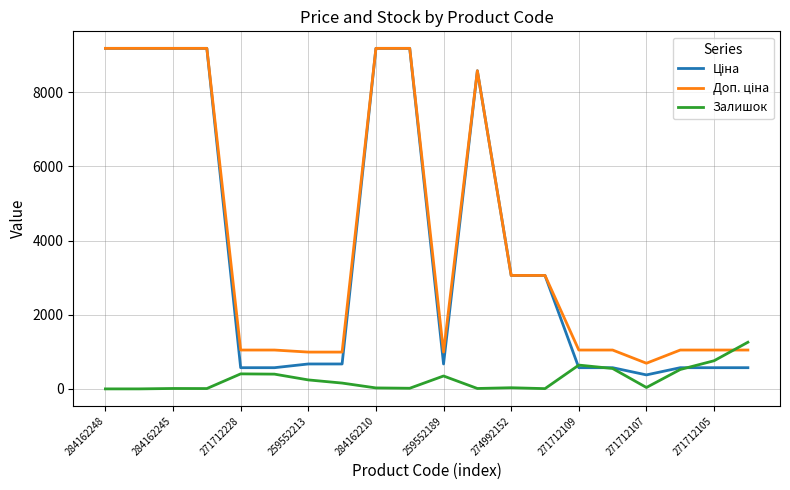

How many lines are shown in the chart?

3